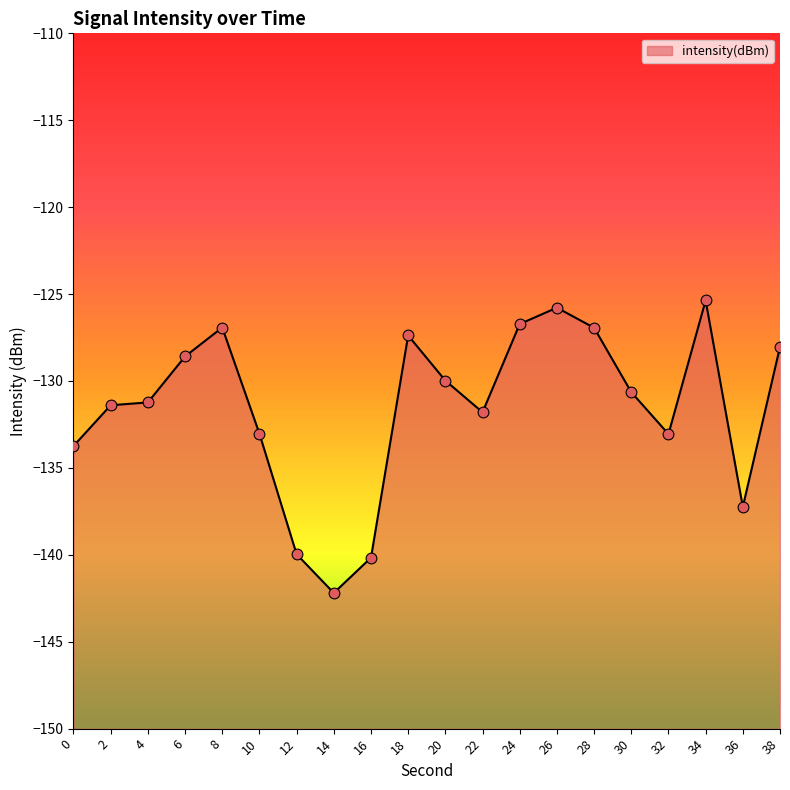

Which has a higher value, 26 or 10?

26